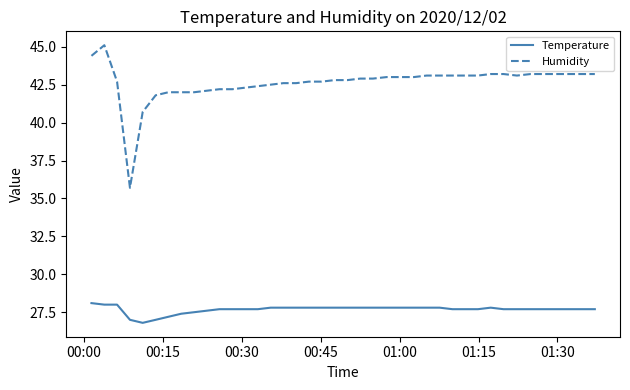

Rank the series by their maximum value, from lowest to highest.

Temperature, Humidity